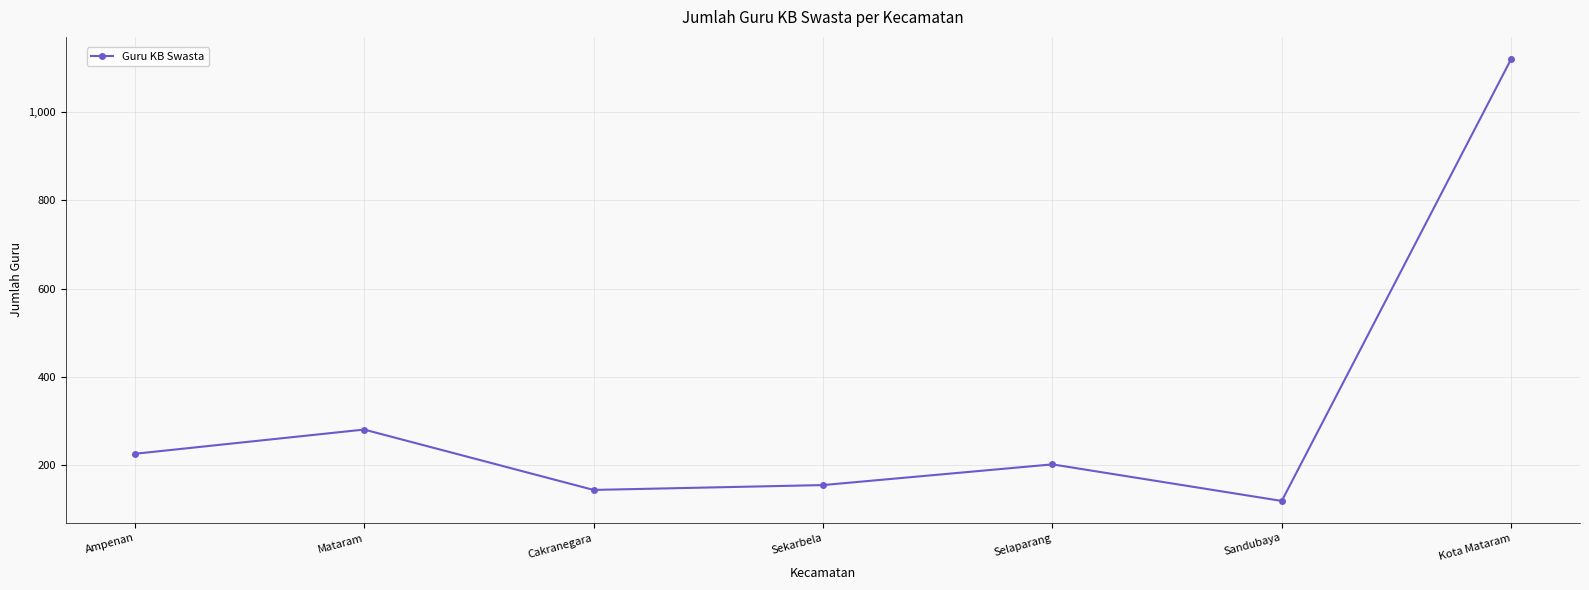

List the labels in order of value, largest first.

Kota Mataram, Mataram, Ampenan, Selaparang, Sekarbela, Cakranegara, Sandubaya